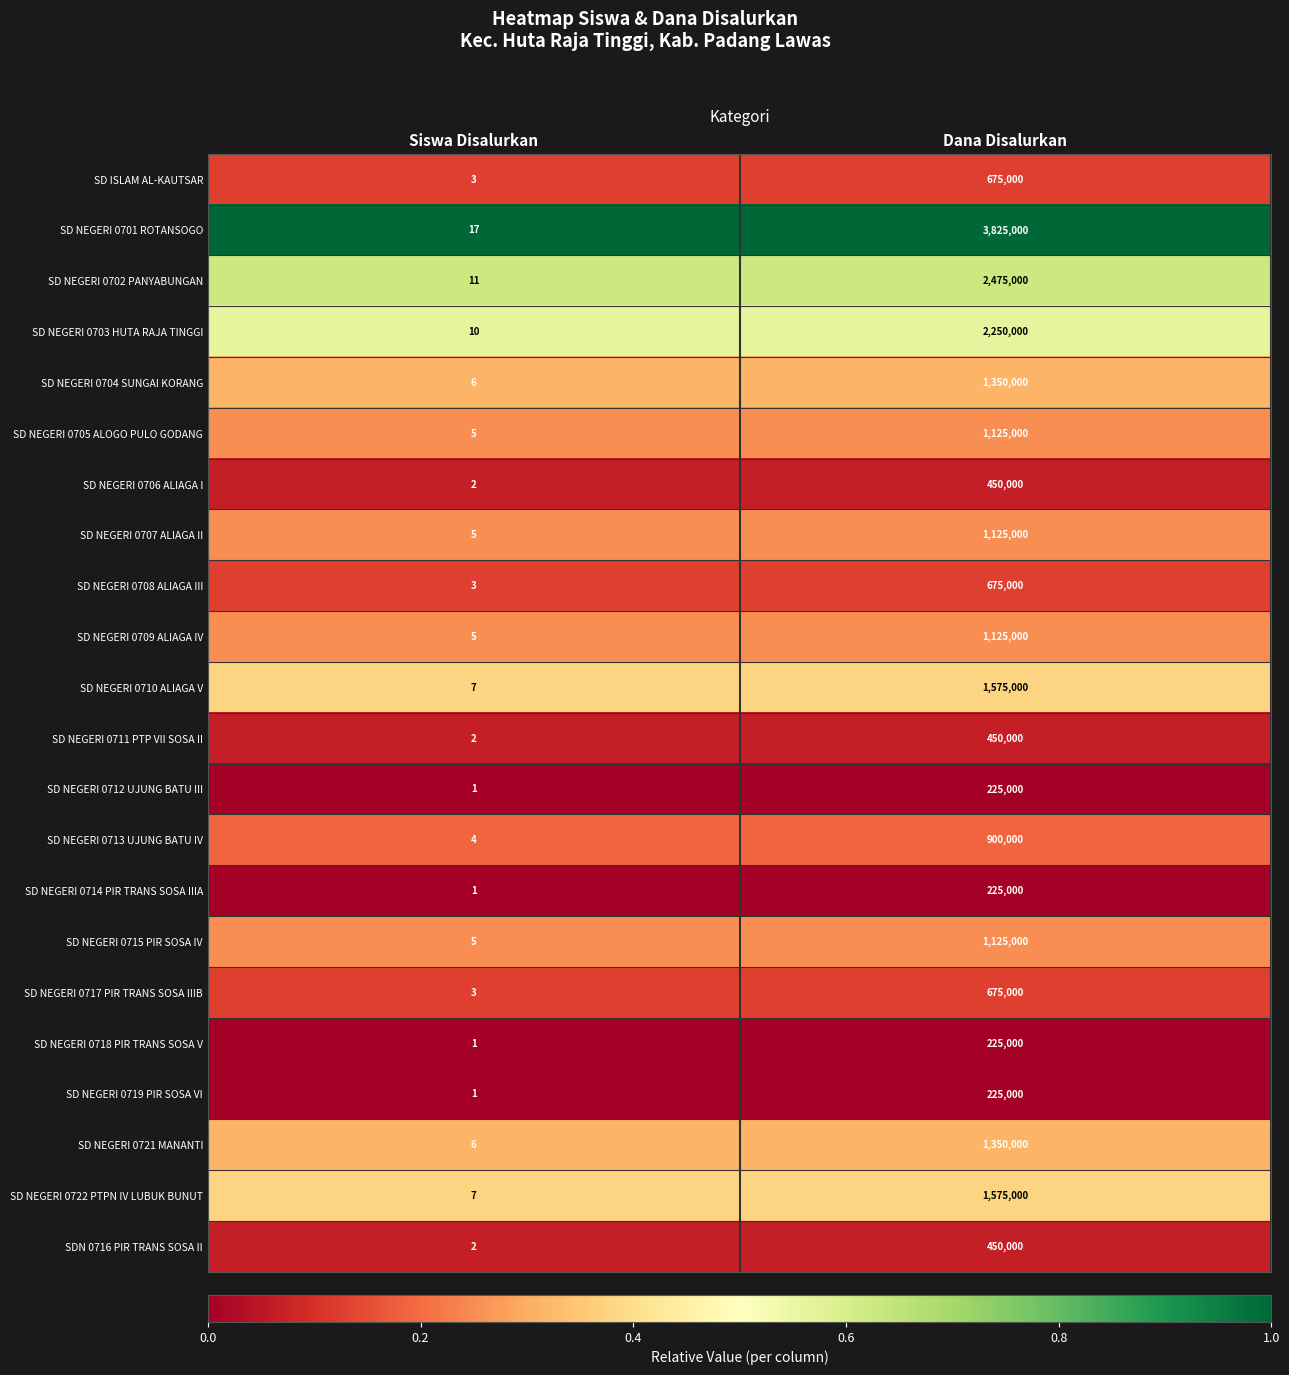

The SD NEGERI 0713 UJUNG BATU IV series shows 448524 at Dana Disalurkan. True or false?

False